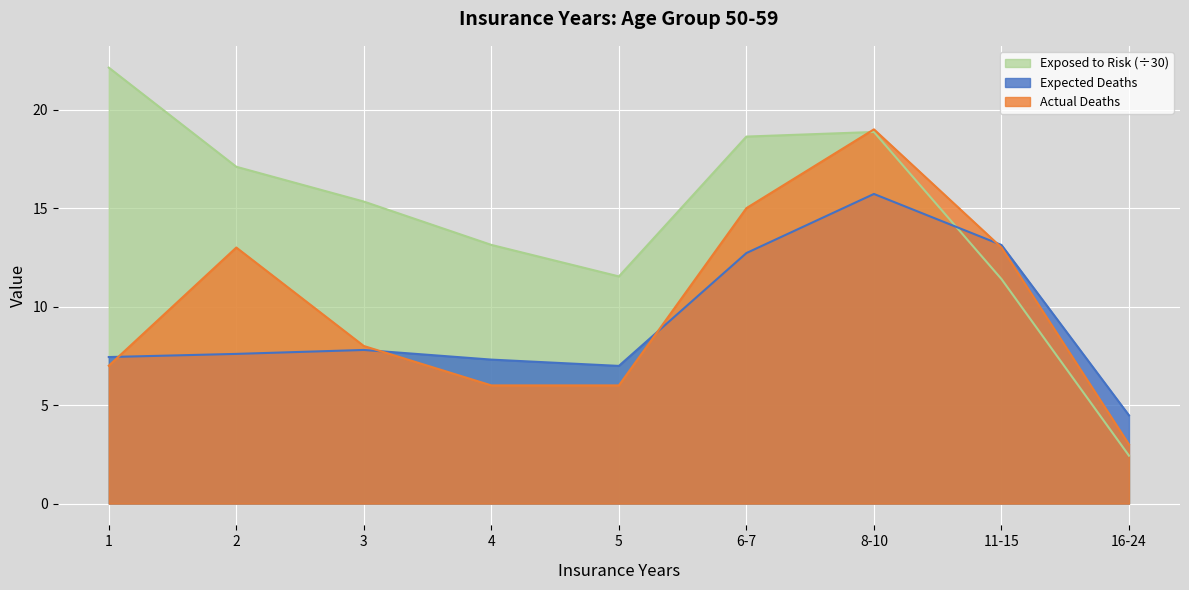

How many interior local peaks does the Exposed to Risk series have?

1